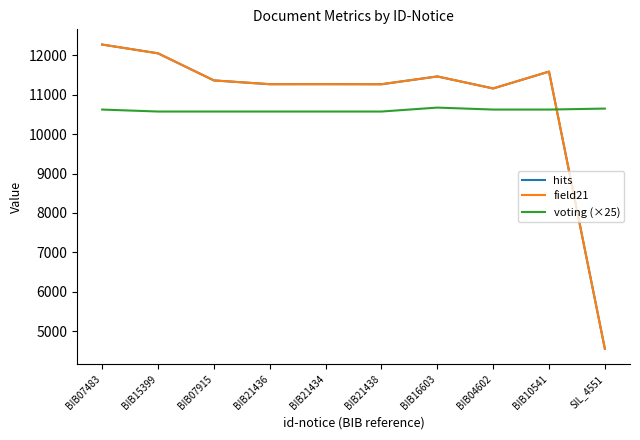

What value does the field21 series have at BIB15399?

12053